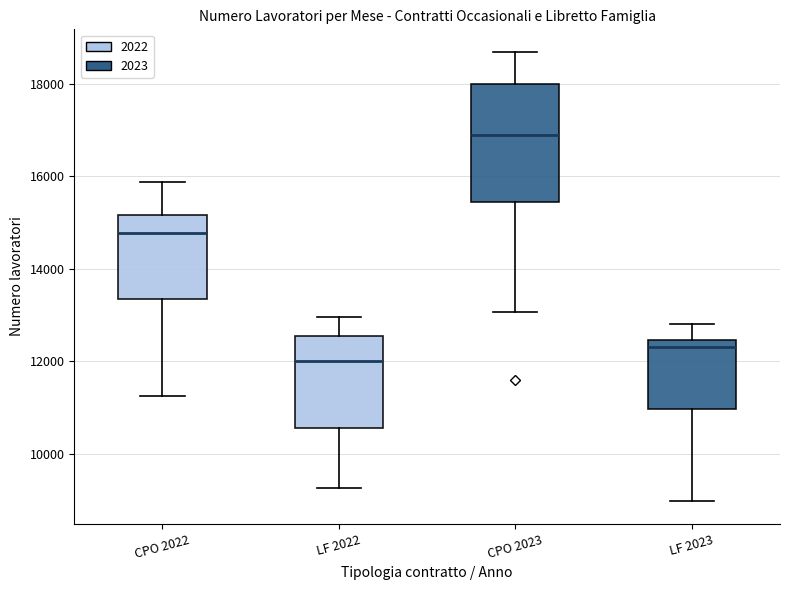

Which box is the tallest, from its lower edge to its upper edge?

CPO 2023